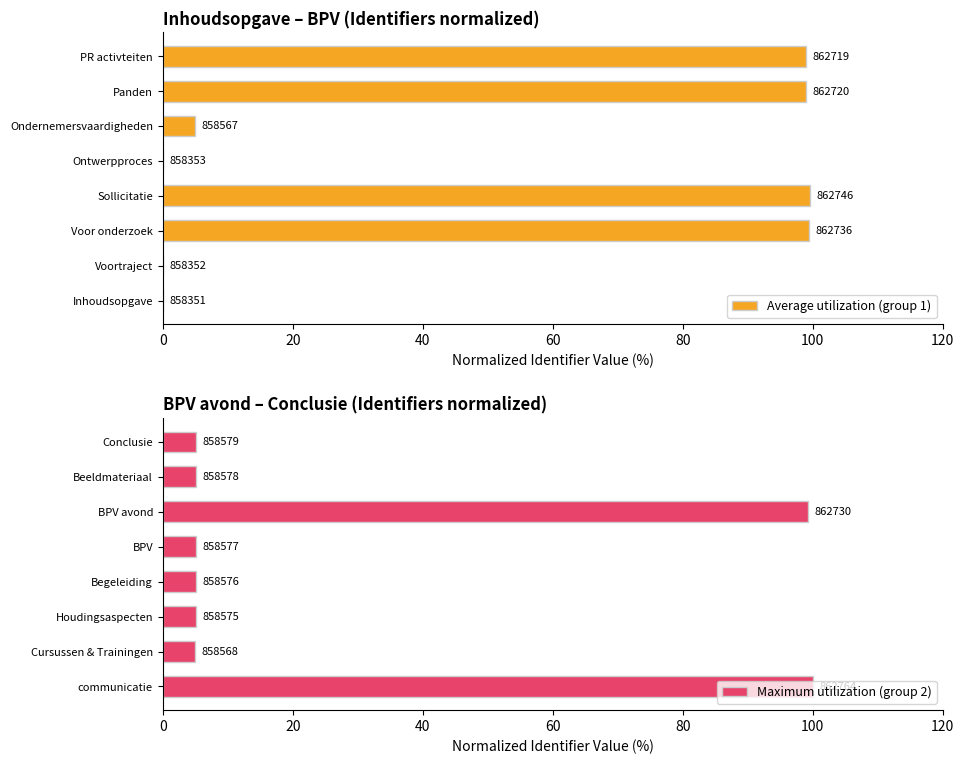

What is the total value across all series at 60?

104.7